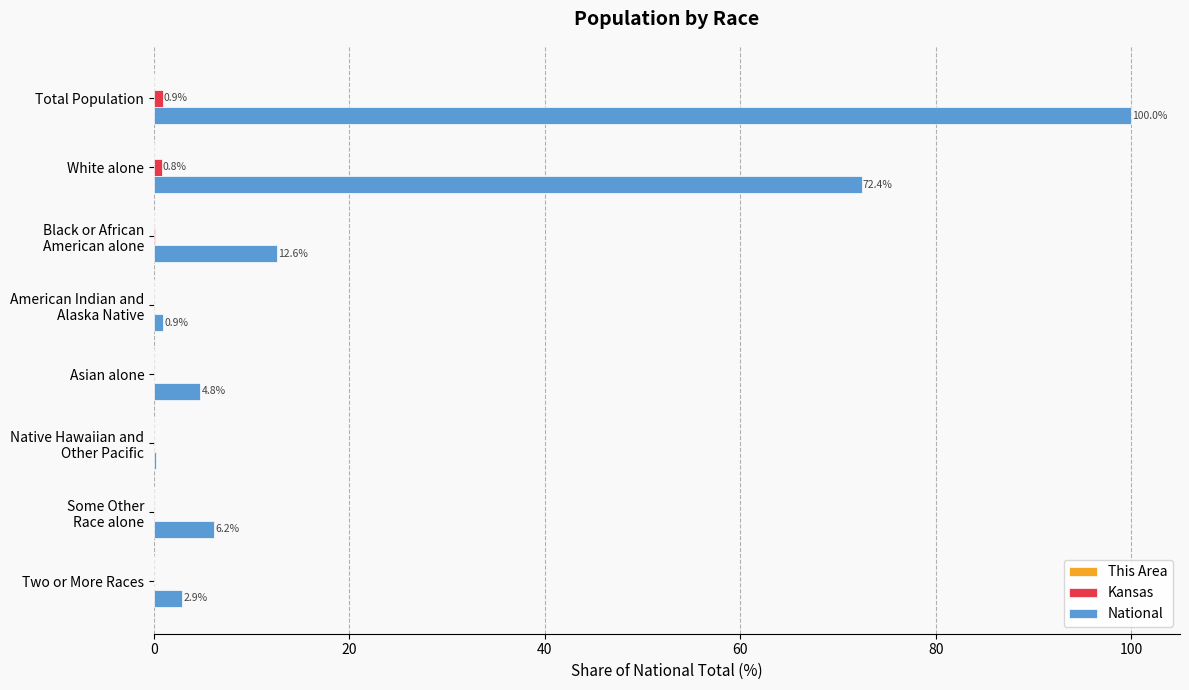

What is the sum of all National values?

200.0